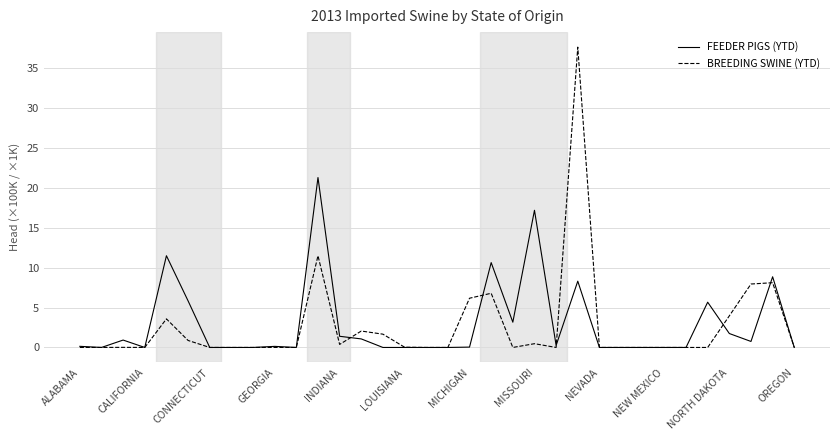

What is the maximum value shown in the chart?

37.6